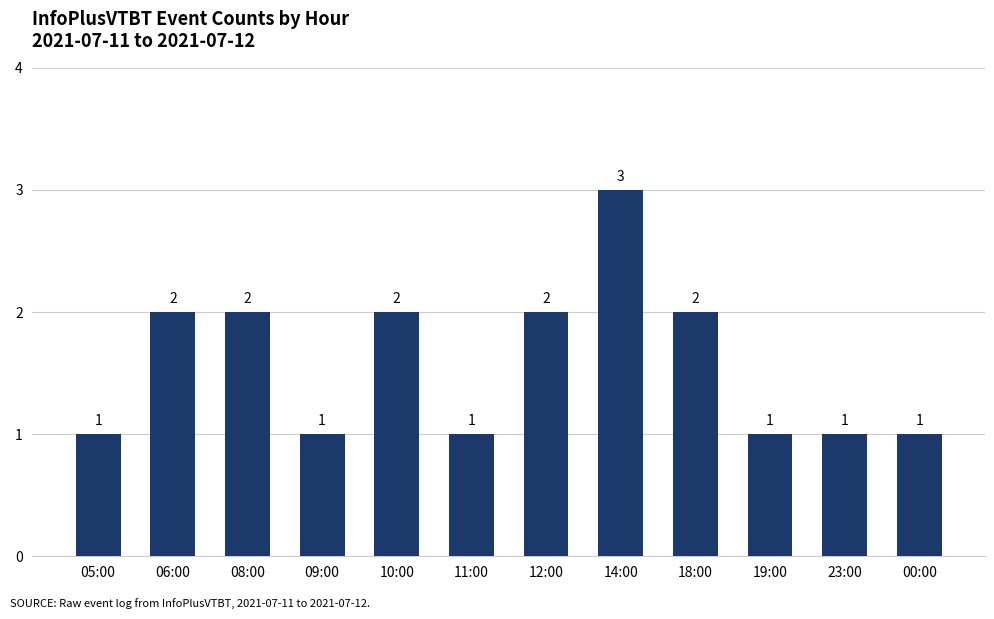

Count the values in the range 1 to 2.

11